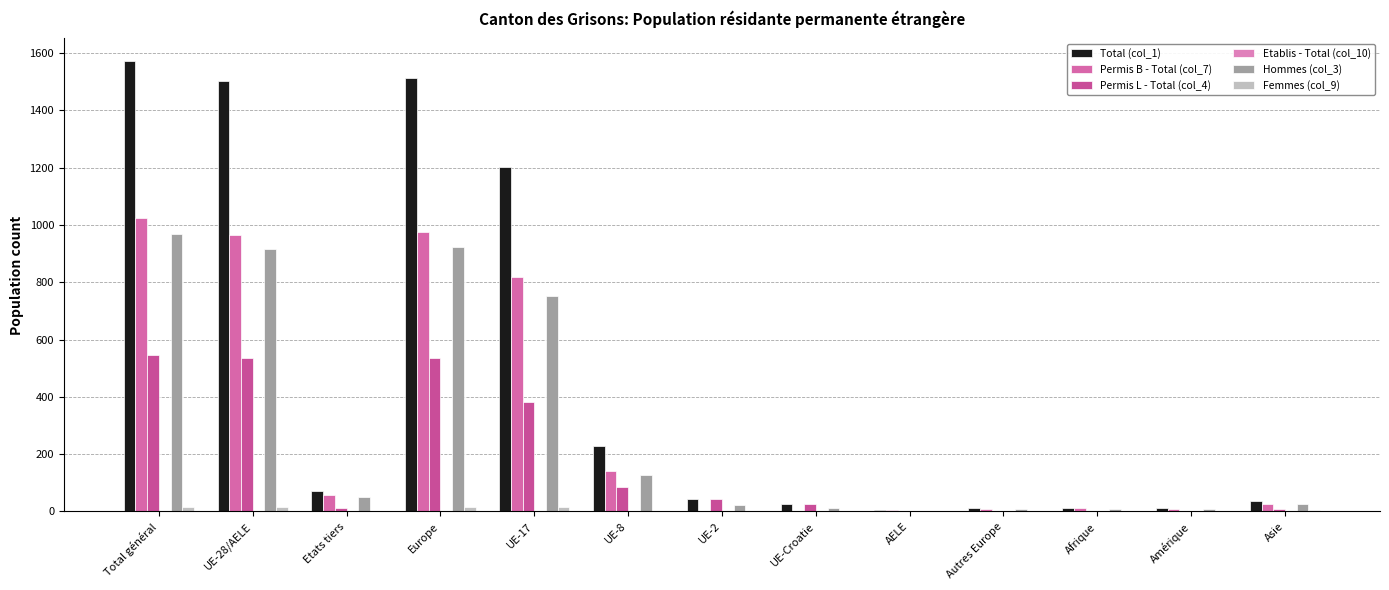

What position from the left is Europe?

4